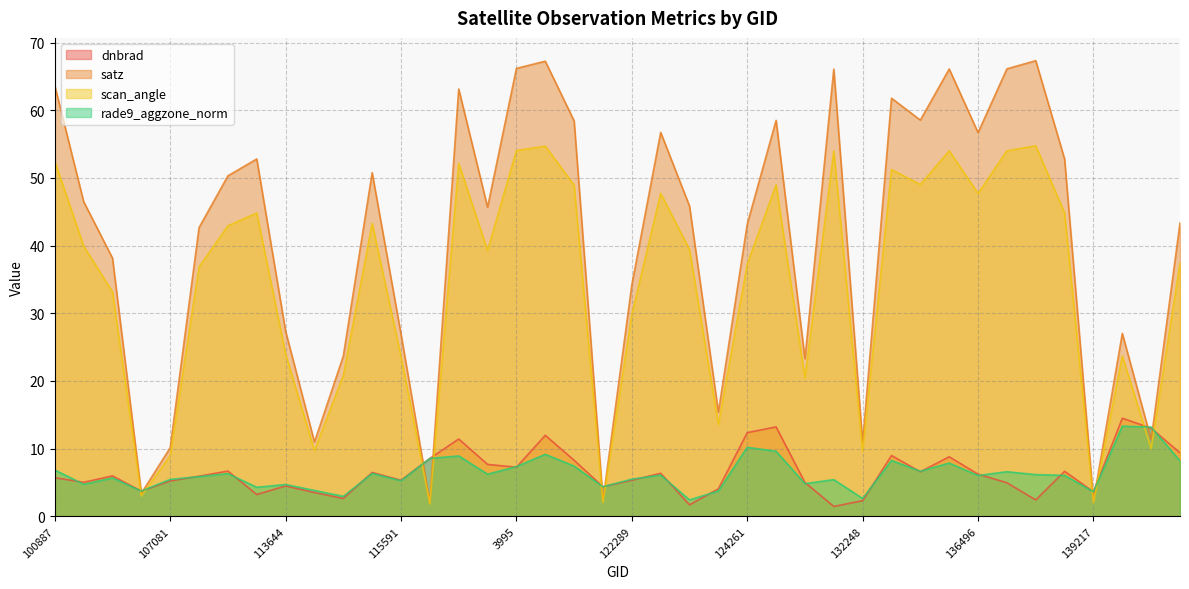

What is the label of the 21st point from the left?

122289